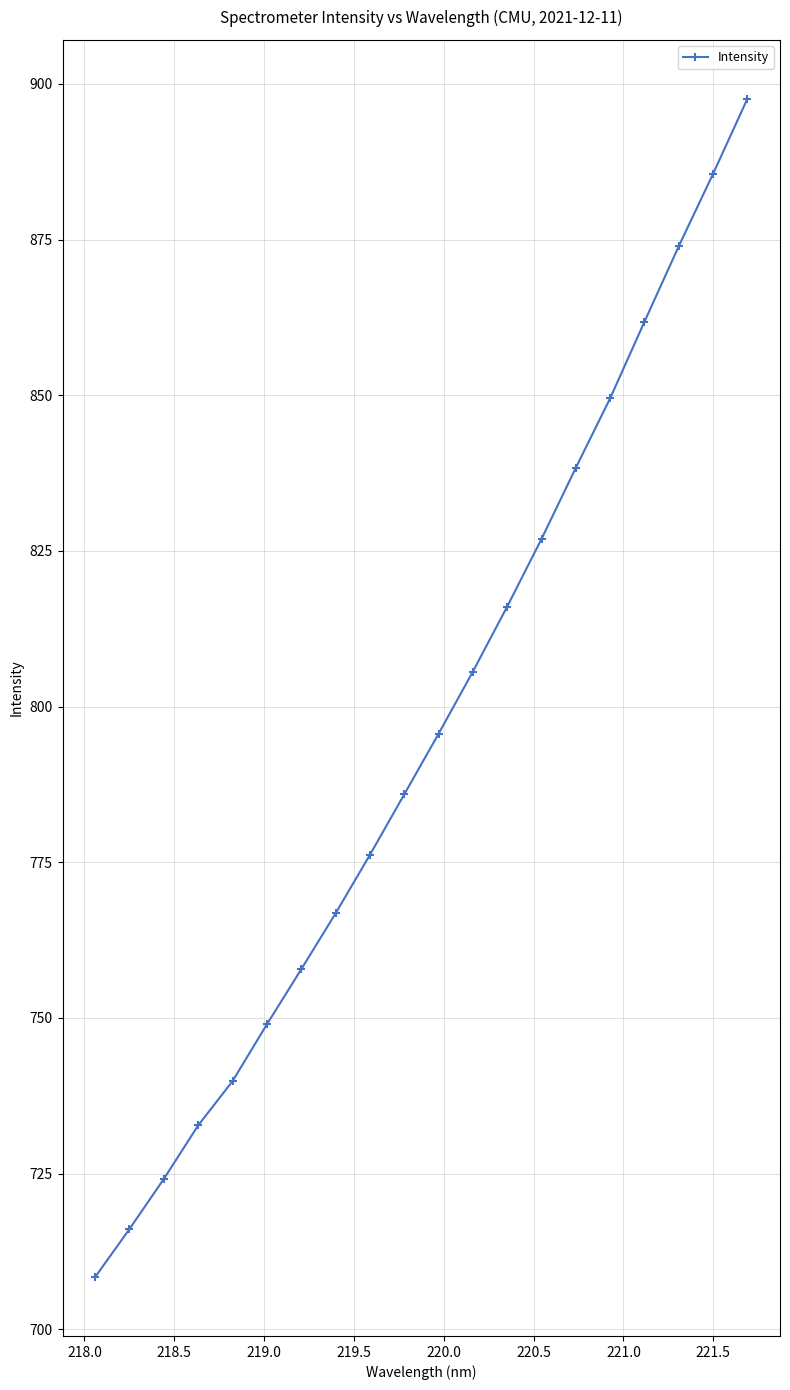

What is the greatest value displayed?

897.6